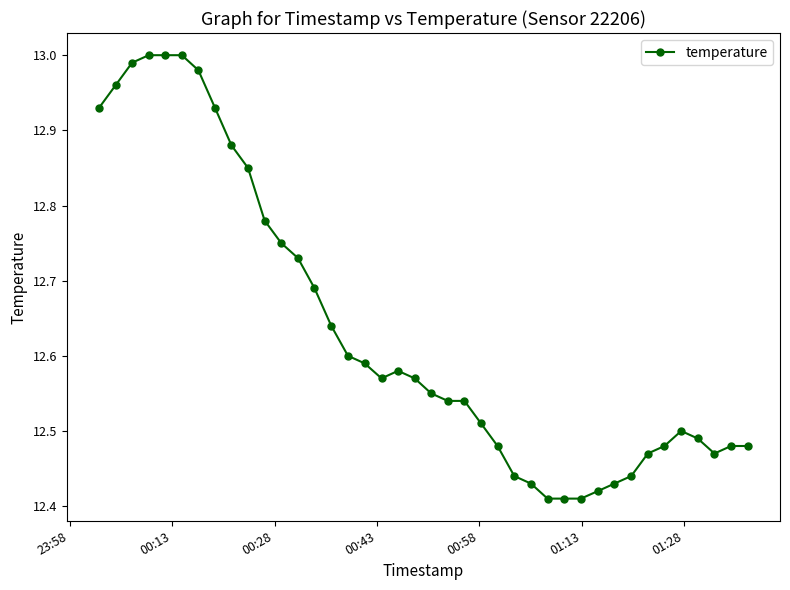

What is the sum of all values?

505.4